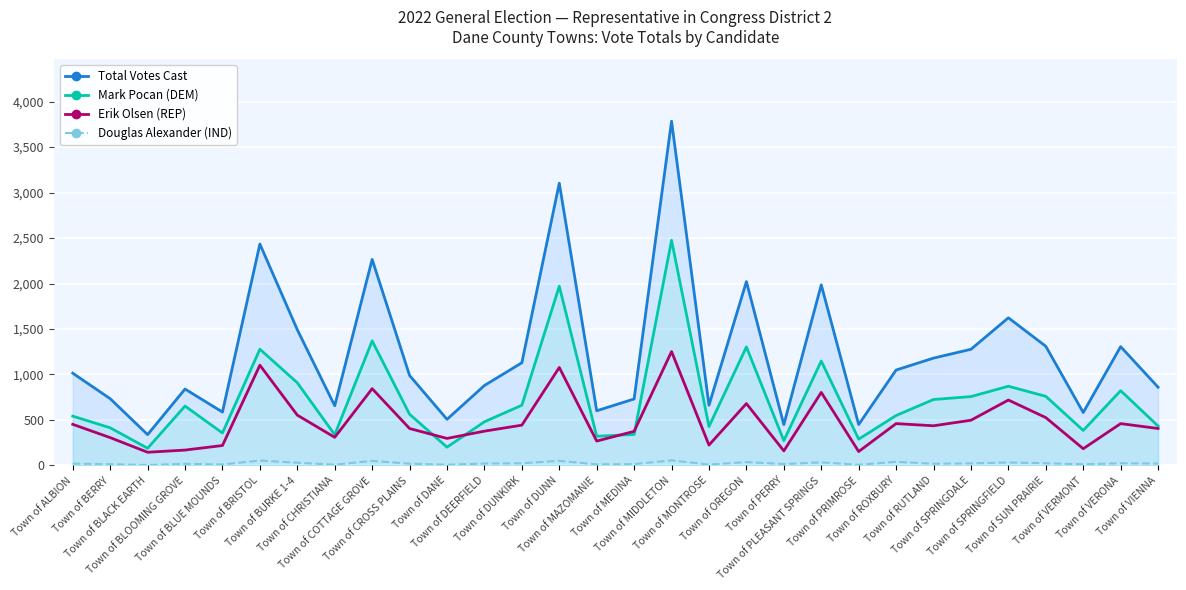

At Town of BRISTOL, list the series in order from smallest to largest.

Douglas Alexander (IND), Erik Olsen (REP), Mark Pocan (DEM)